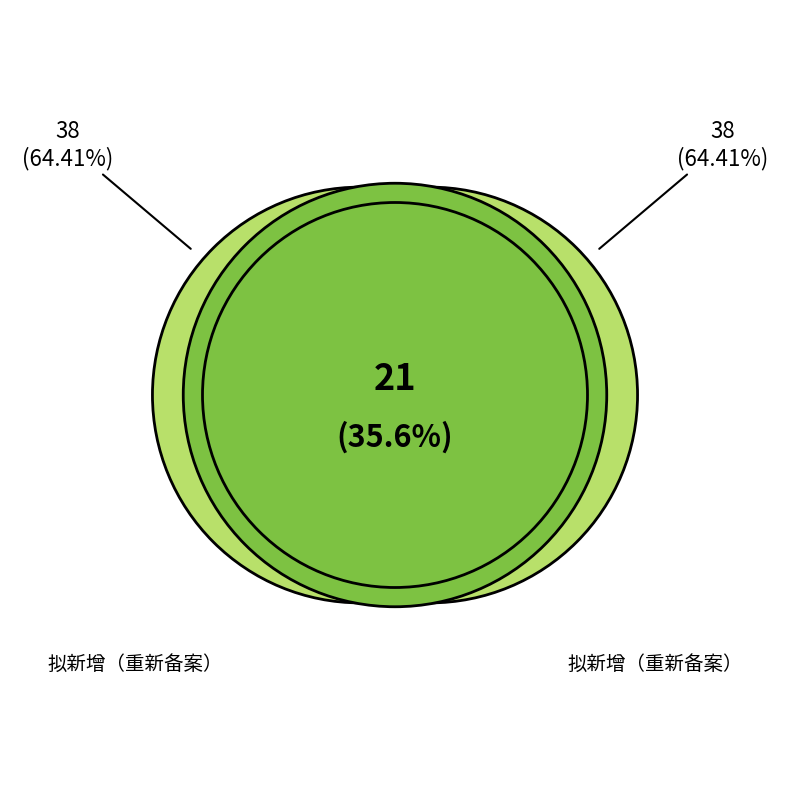

To the nearest percent, what is the difference between the largest and smallest slice percentages?

29%